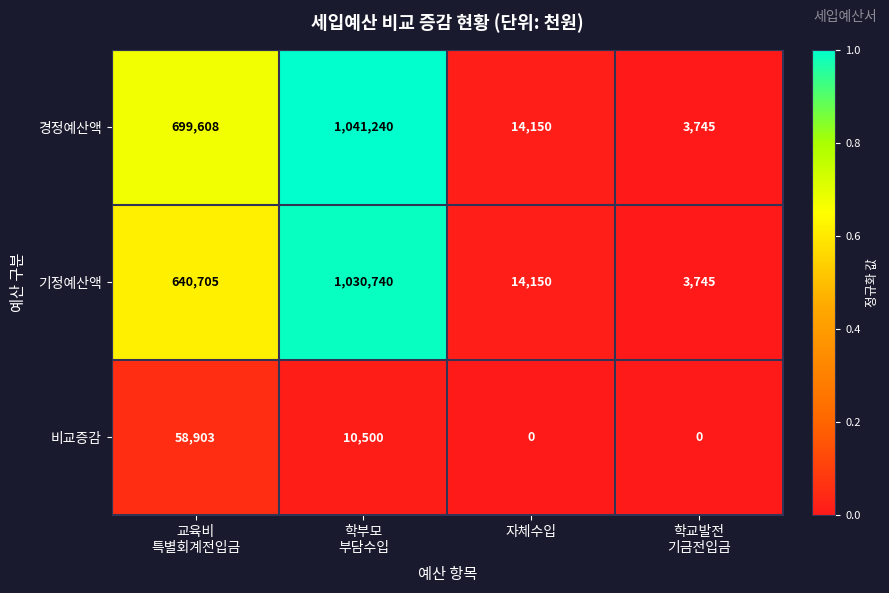

Reading left to right, what are all the values shown in this chart?

경정예산액: 699608	1041240	14150	3745
기정예산액: 640705	1030740	14150	3745
비교증감: 58903	10500	0	0